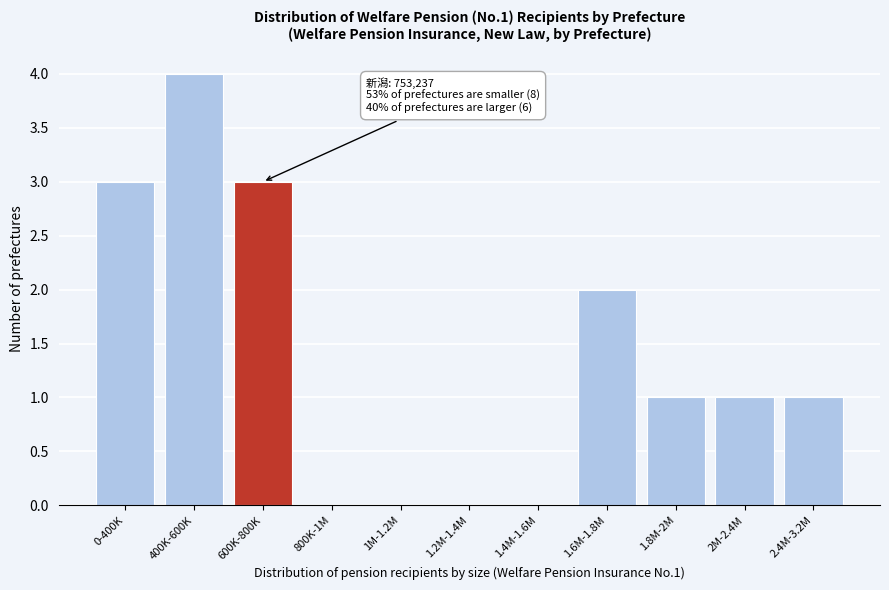

Reading left to right, transcribe all the data shown in this chart.

0-400K=3	400K-600K=4	600K-800K=3	800K-1M=0	1M-1.2M=0	1.2M-1.4M=0	1.4M-1.6M=0	1.6M-1.8M=2	1.8M-2M=1	2M-2.4M=1	2.4M-3.2M=1